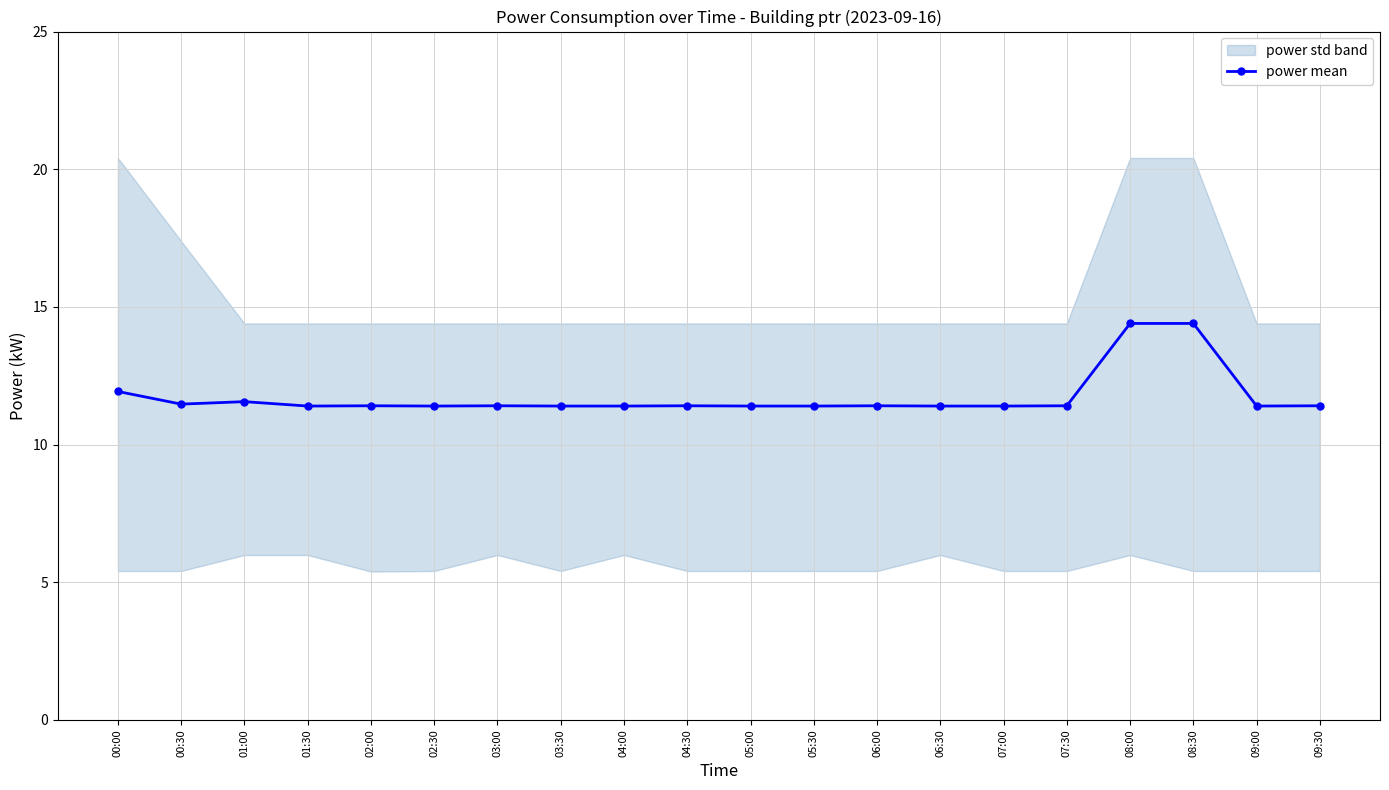

What is the value of the power mean point at the 19th from the left?

11.4